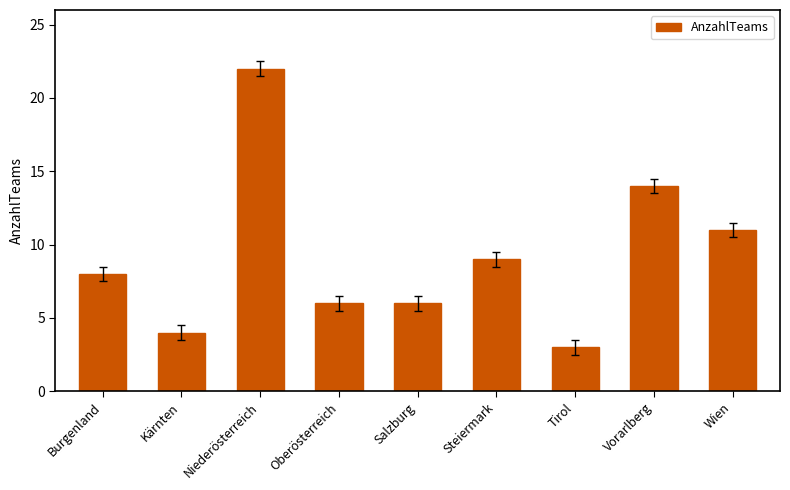

What is the average value?

9